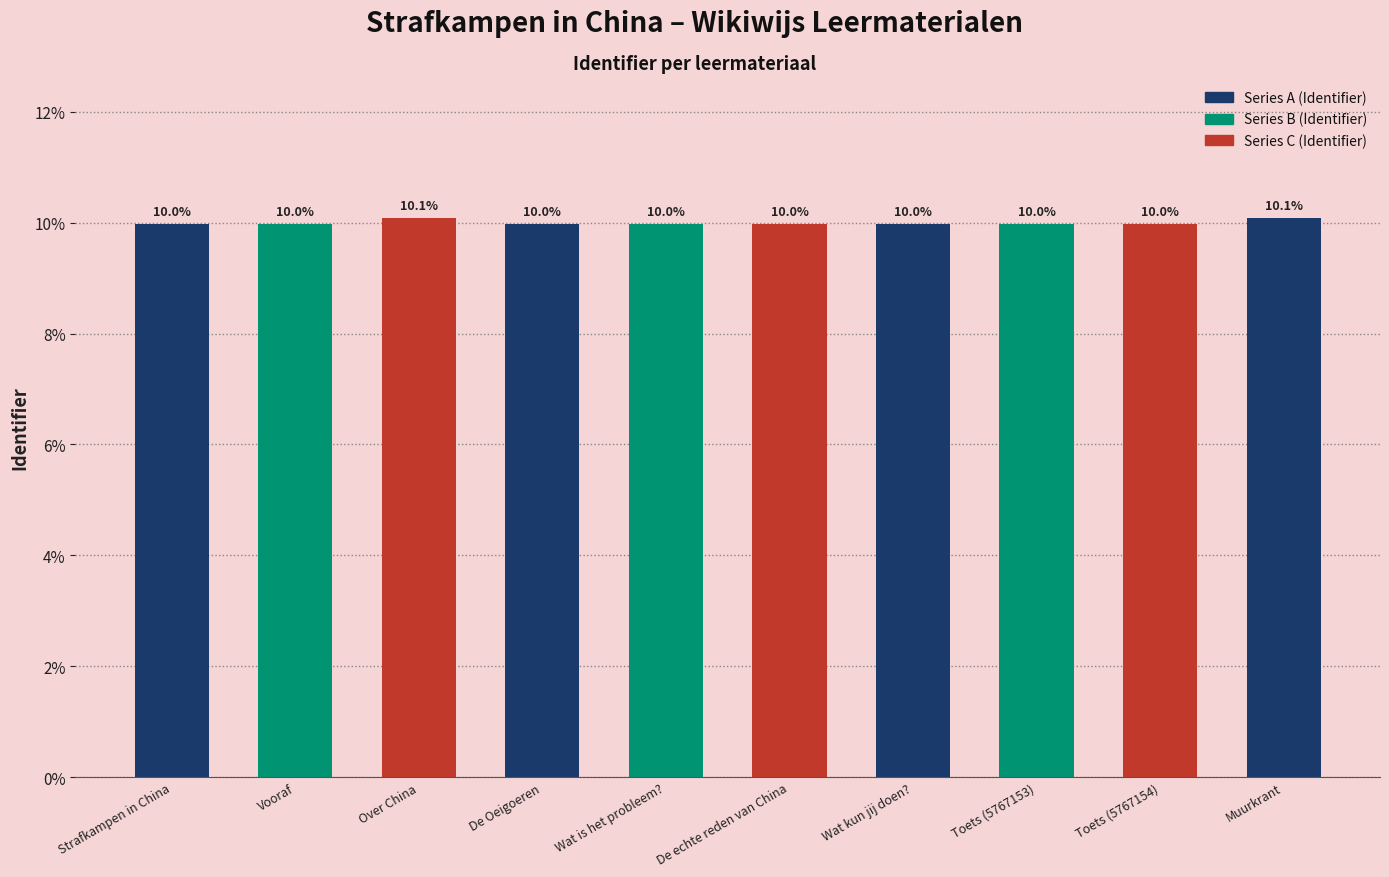

What value does the data have at Muurkrant?

10.1